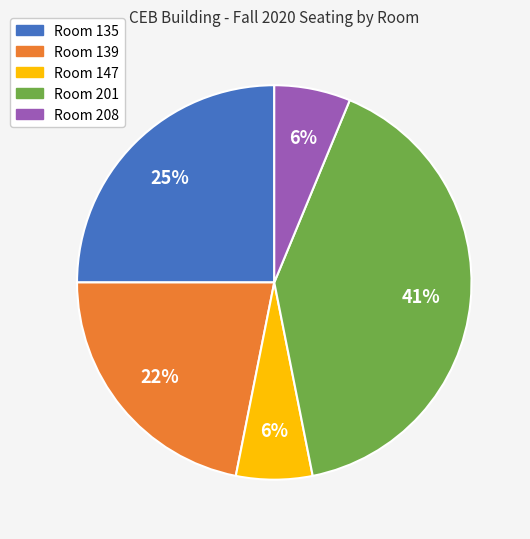

Which category has the biggest portion of the pie?

Room 201